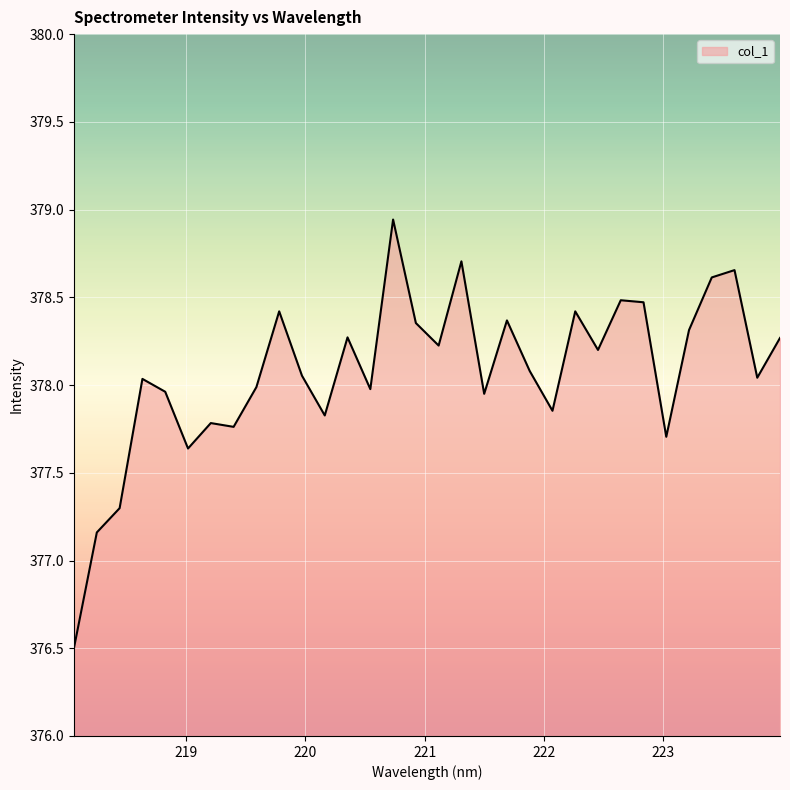

What is the minimum value shown in the chart?

376.5